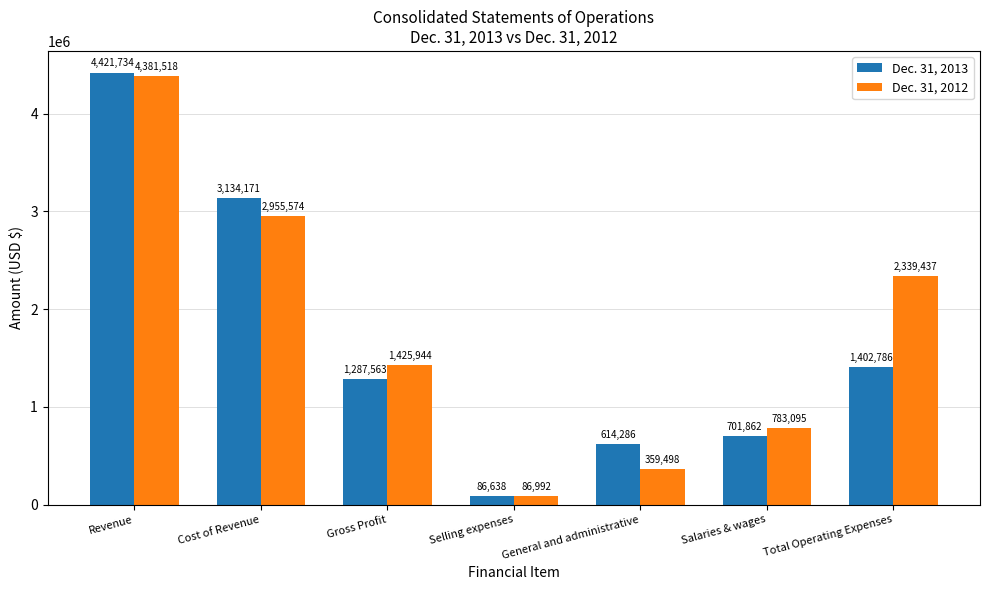

What is the maximum value for Dec. 31, 2013?

4421734